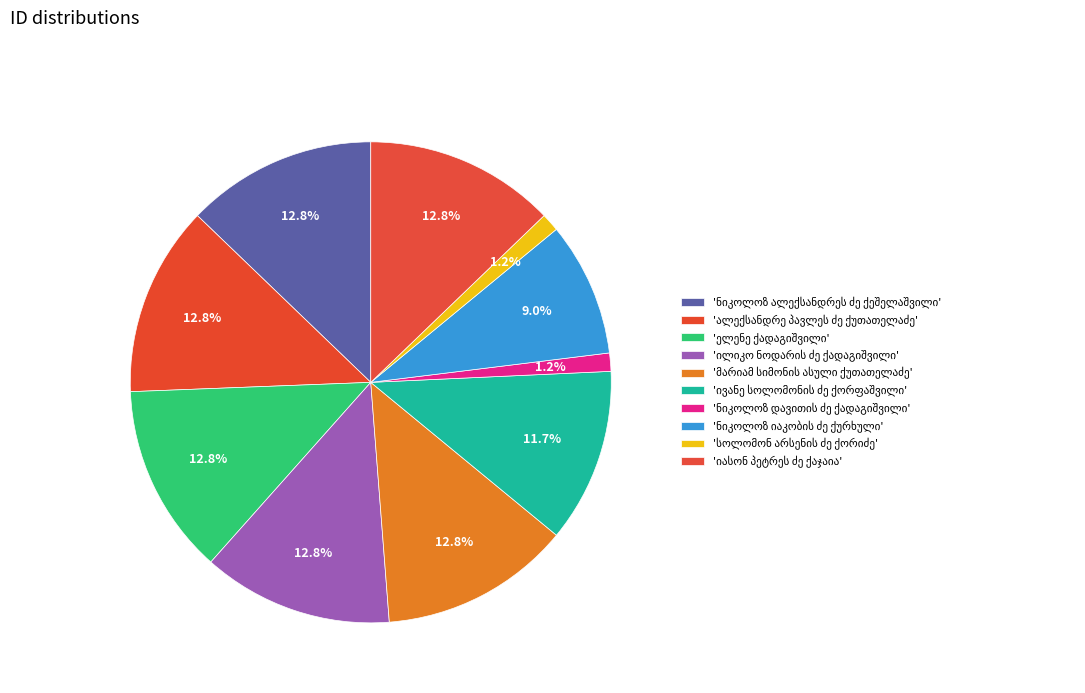

What is the smallest slice in the pie chart?

სოლომონ არსენის ძე ქორიძე